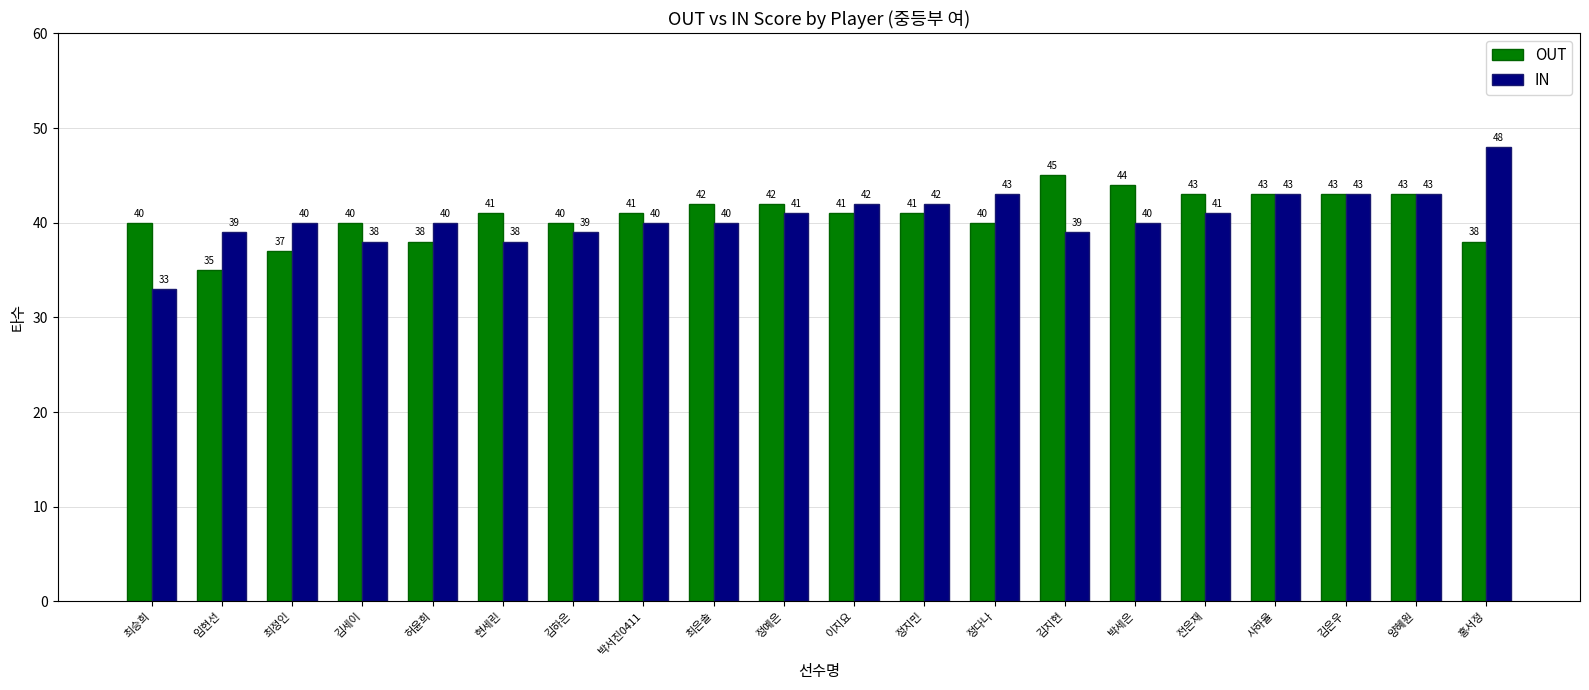

Rank the series by their maximum value, from lowest to highest.

OUT, IN